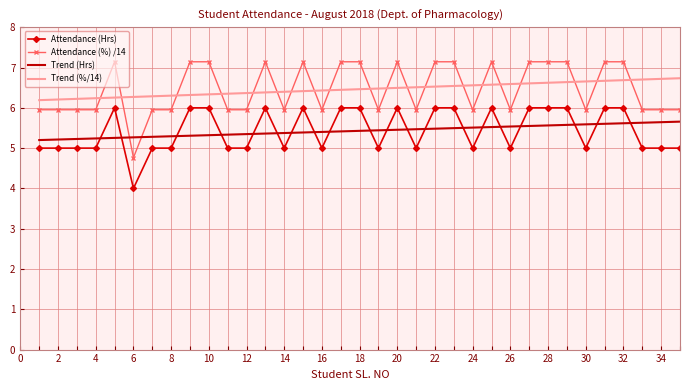

Which series has the widest spread of values?

Attendance (%) /14